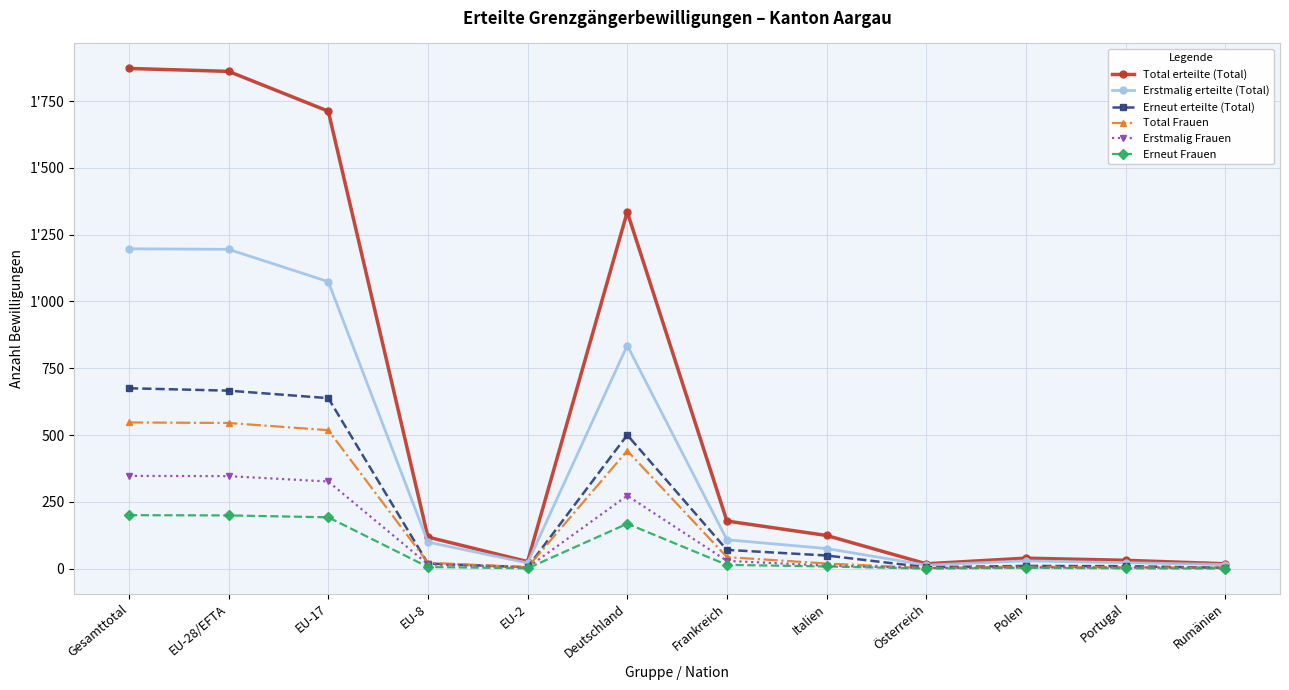

In Total erteilte (Total), how many points are higher than both neighbors (excluding endpoints)?

2